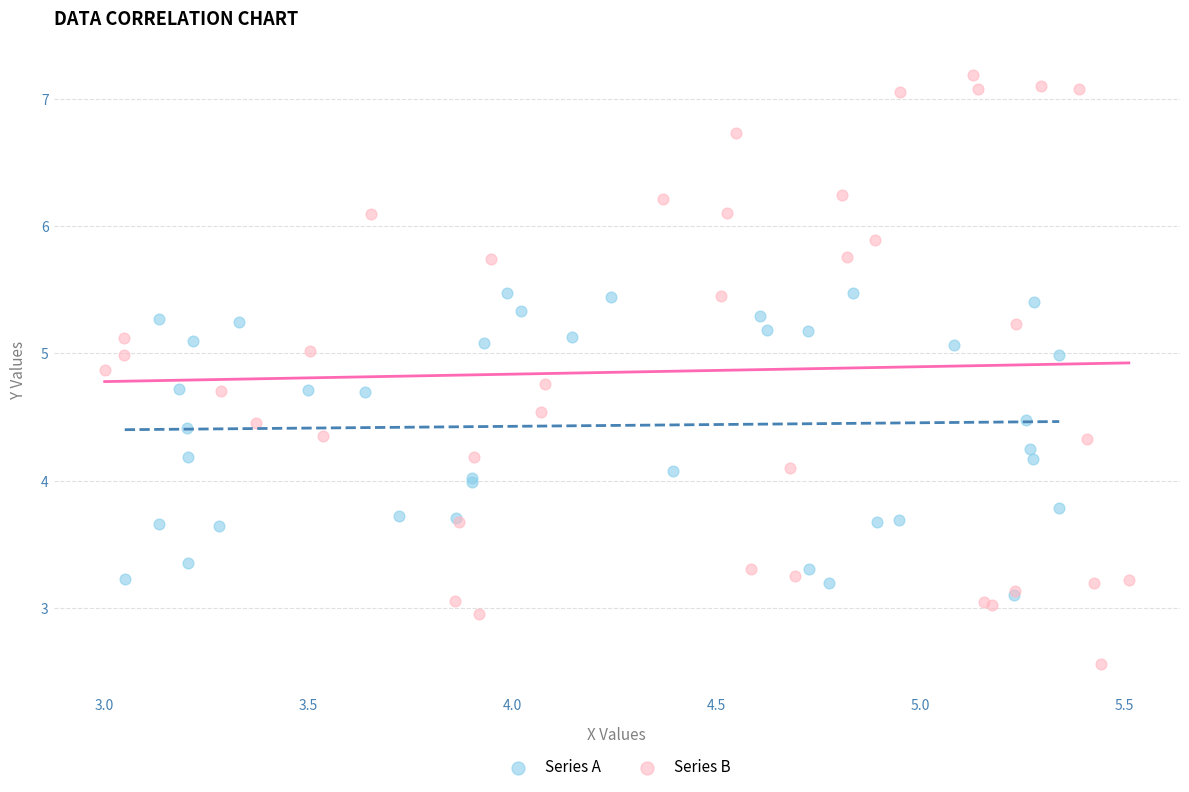

Which series contains the lowest Y value?

Series B